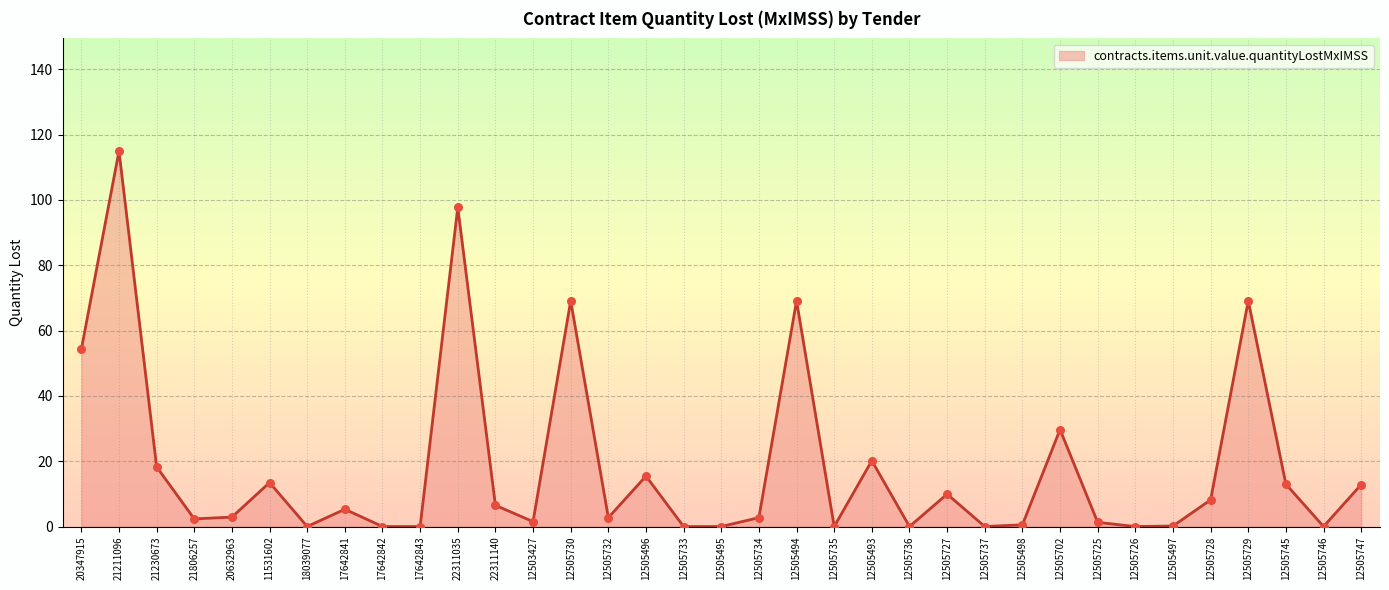

What is the change in value from 12505496 to 12505736?

-15.4